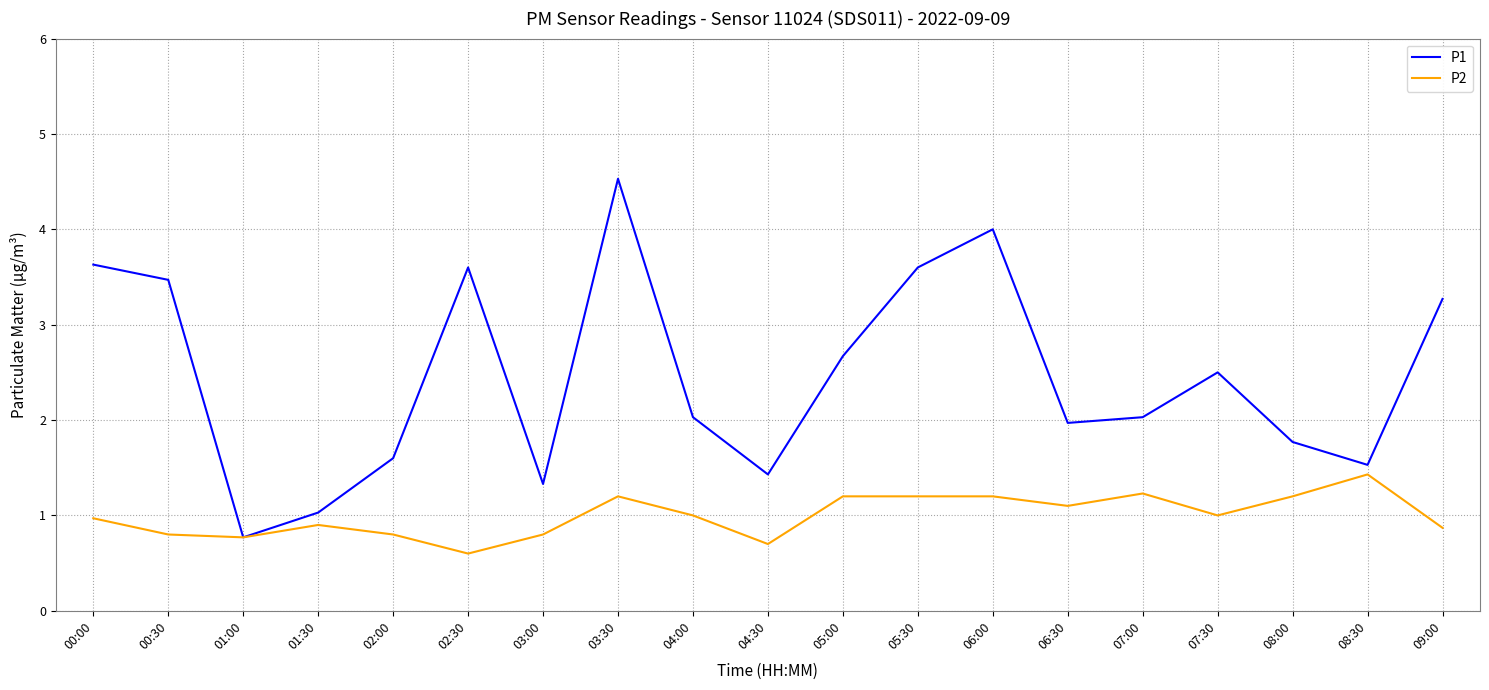

At 08:30, list the series in order from largest to smallest.

P1, P2